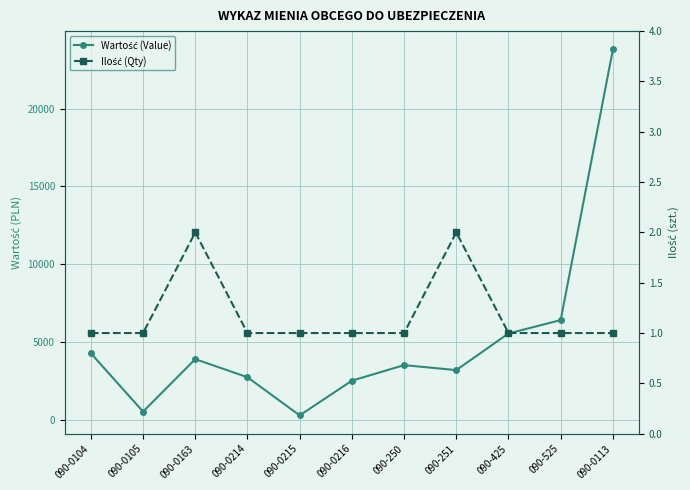

What is the difference between the maximum and second lowest values in the Wartość (Value) series?

23290.2